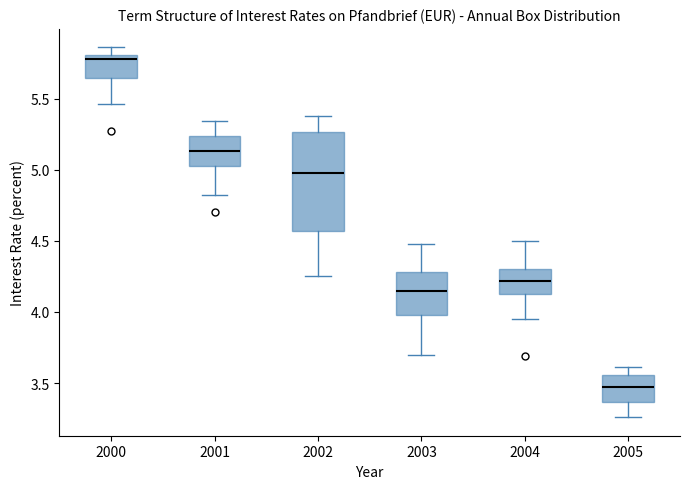

Where is the upper edge of the box at x = 2003 on the y-axis? The values are not printed on the chart, so give them approximately, as read against the axis.

4.30